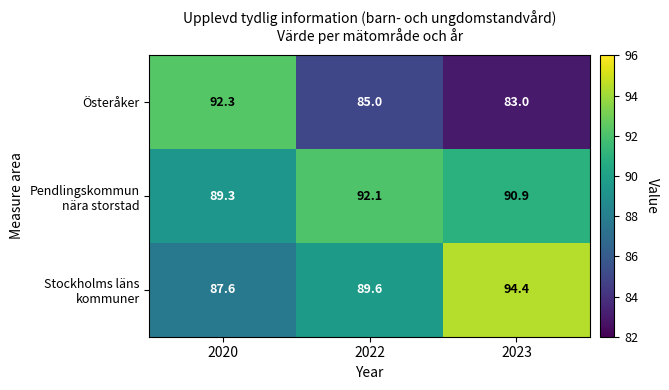

At which category is the sum across all series the highest?

2020